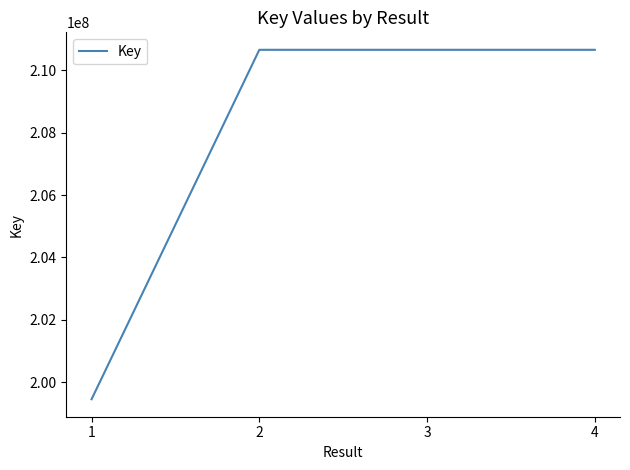

What is the ratio of the value at 2 to the value at 4?

1.0